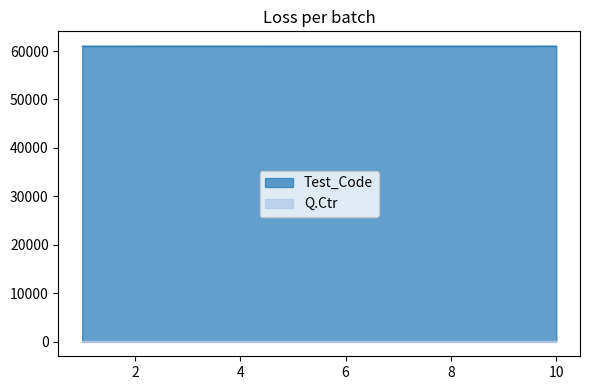

What is the ratio of the value at 5 to the value at 1?

1.0